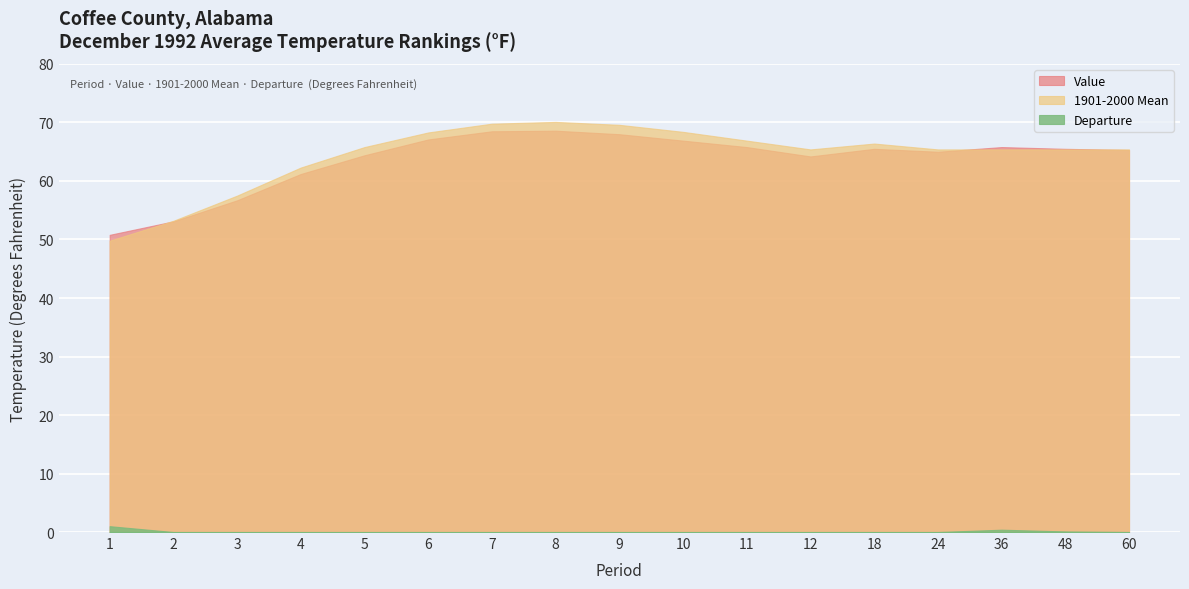

Where is the first local minimum for Departure?

5